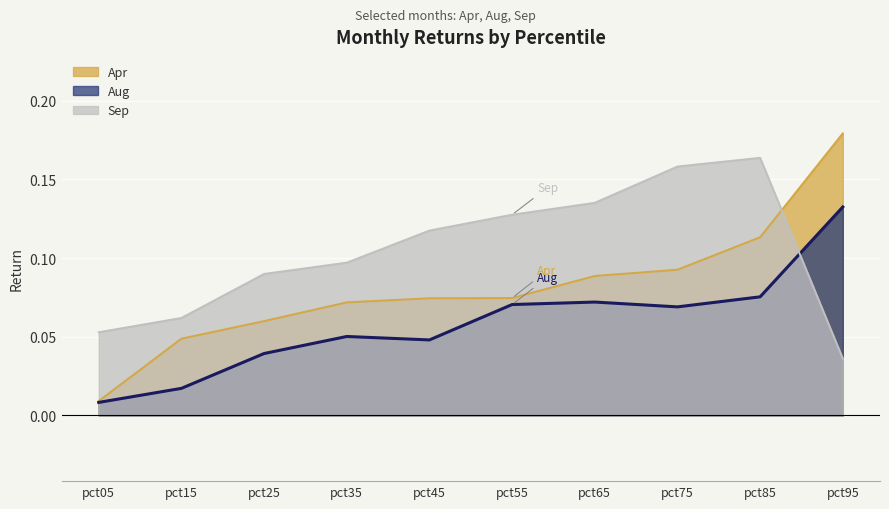

True or false: Aug has a value of 0.0 at pct05.

False